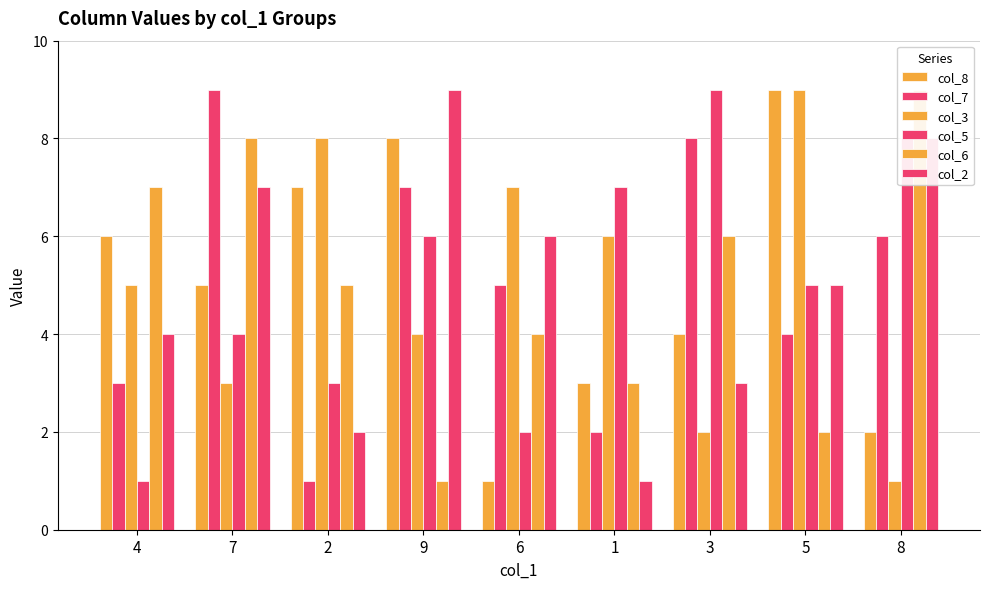

What is the average value of the col_3 series?

5